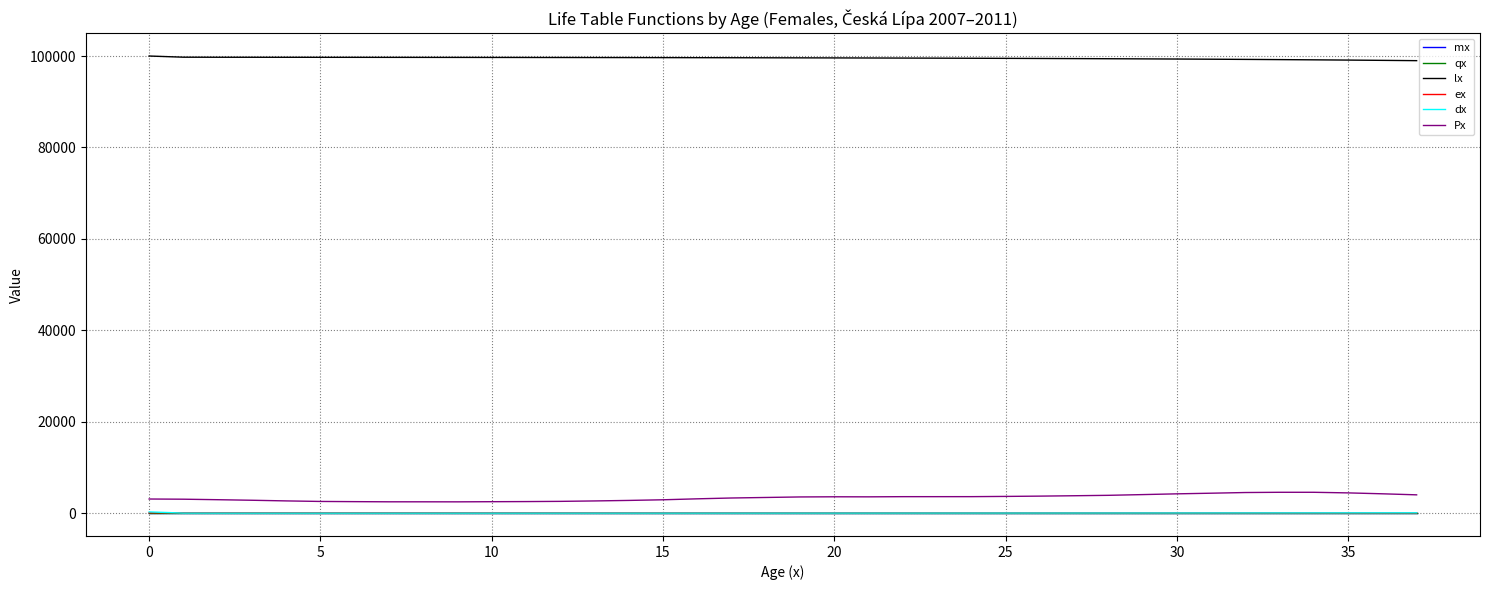

True or false: ex and lx cross at least once.

False